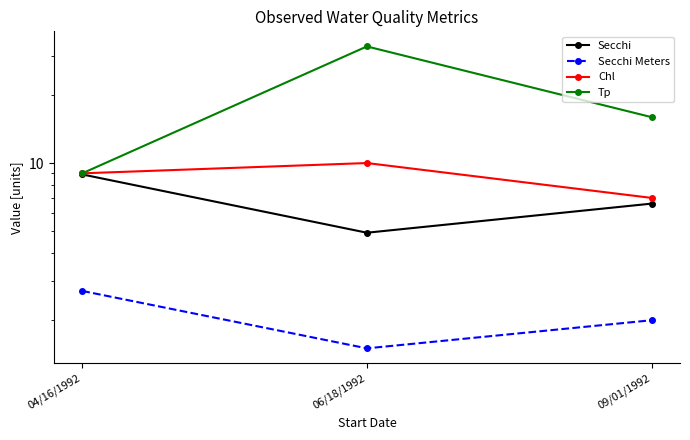

What is the minimum value shown in the chart?

1.5